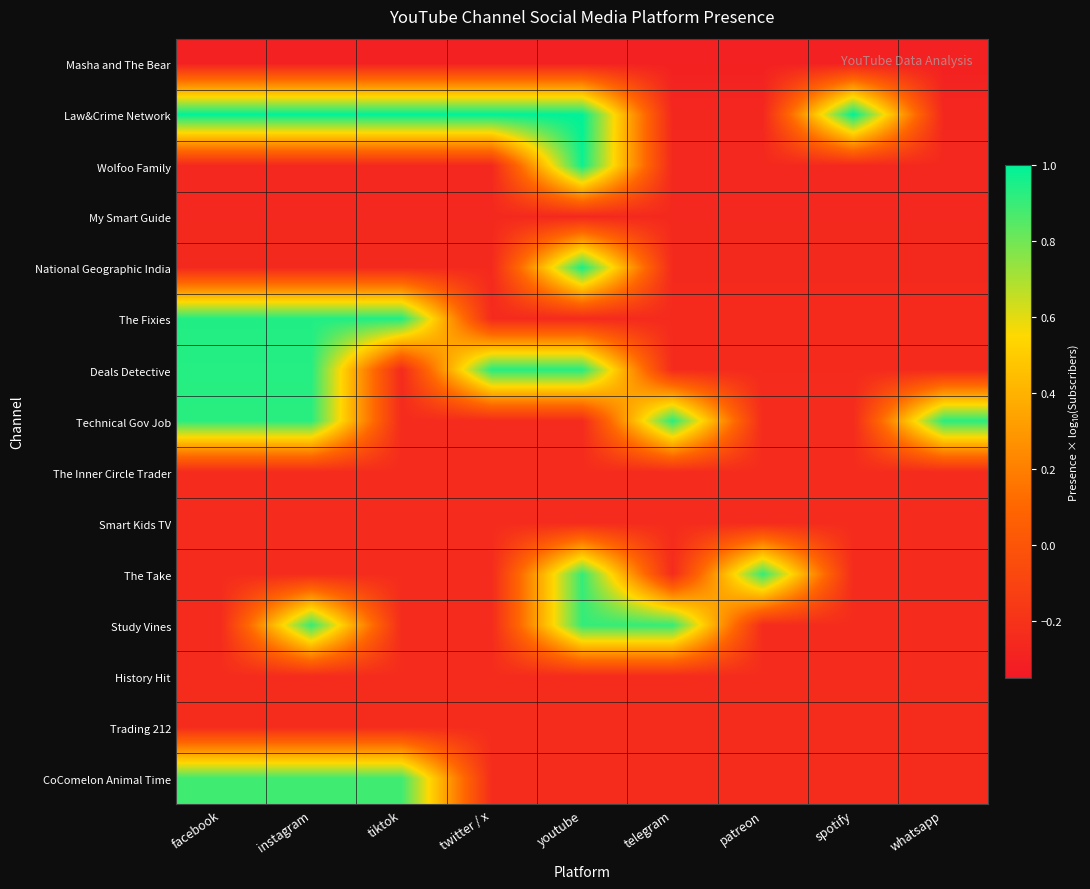

What is the total value across all series at tiktok?

-0.2